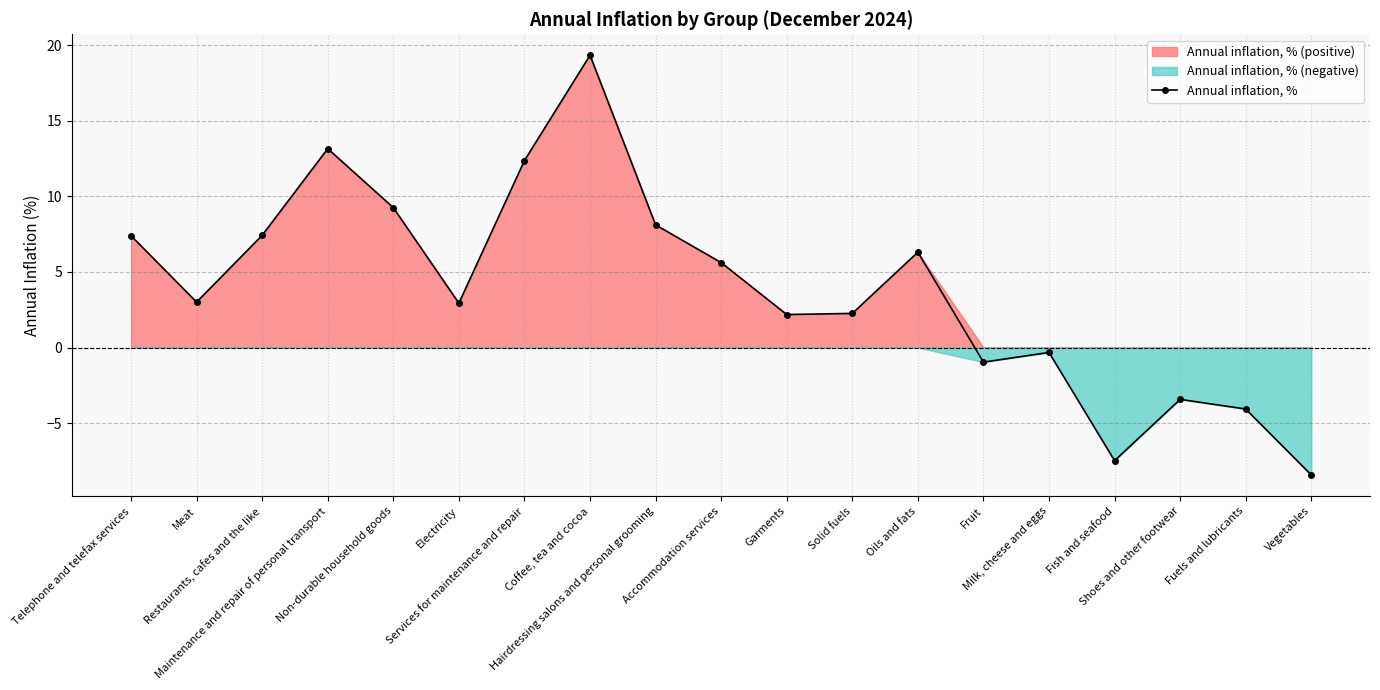

What is the sum of all values?

74.7